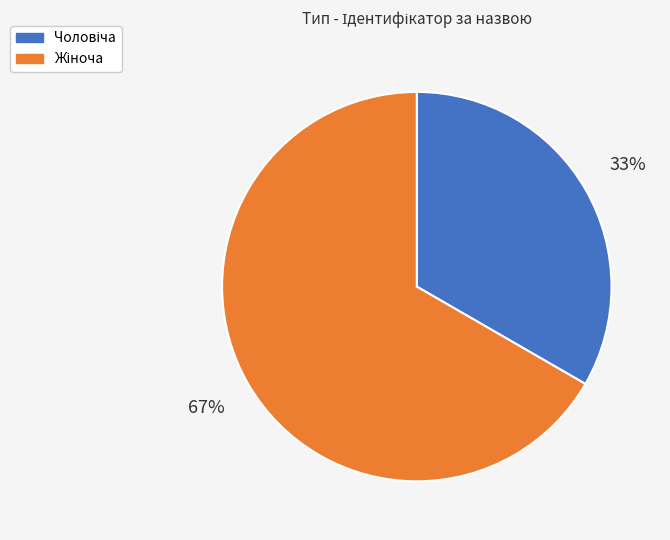

To the nearest percent, what is the average slice percentage?

50%